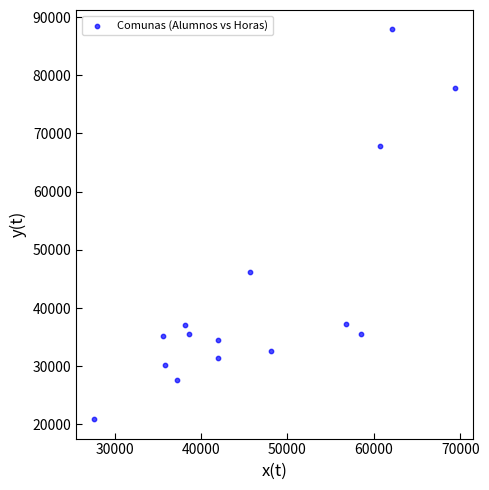

What Y value in the scatter plot is closest to 54393?

46244